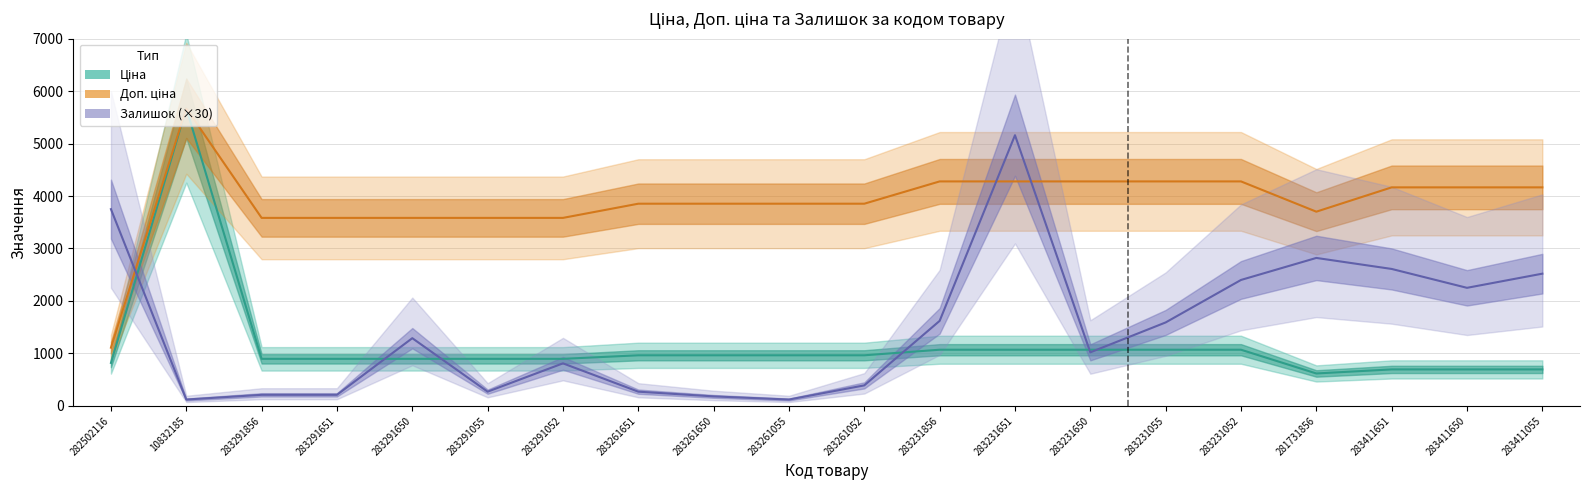

At 283261650, list the series in order from smallest to largest.

Залишок (×30), Ціна, Доп. ціна